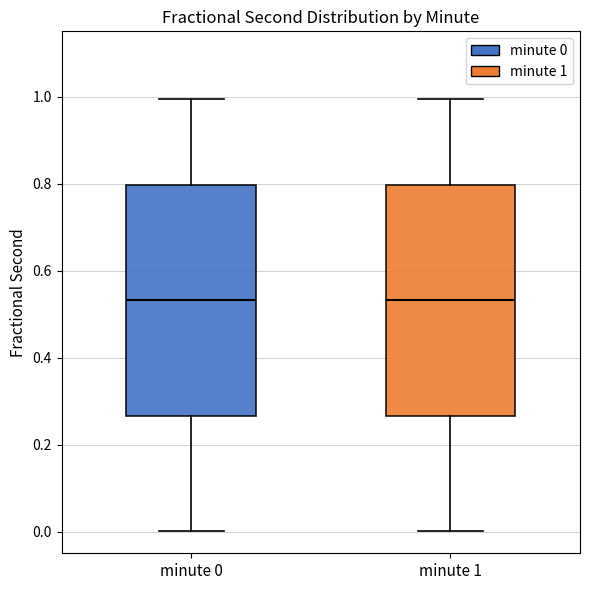

Reading left to right, transcribe this box plot: for each box, give where its median line is, the range the box spans, and where its two whiskers end, as read against the y-axis. The values are not printed on the chart, so give them approximately, as read against the axis.

minute 0: median 0.54, box 0.26 to 0.80, whiskers 0.00 to 1.00
minute 1: median 0.54, box 0.26 to 0.80, whiskers 0.00 to 1.00